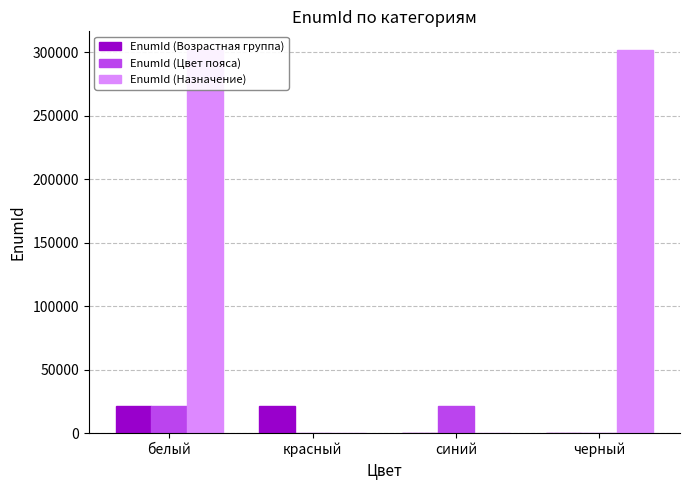

How many data points does each series have?

4